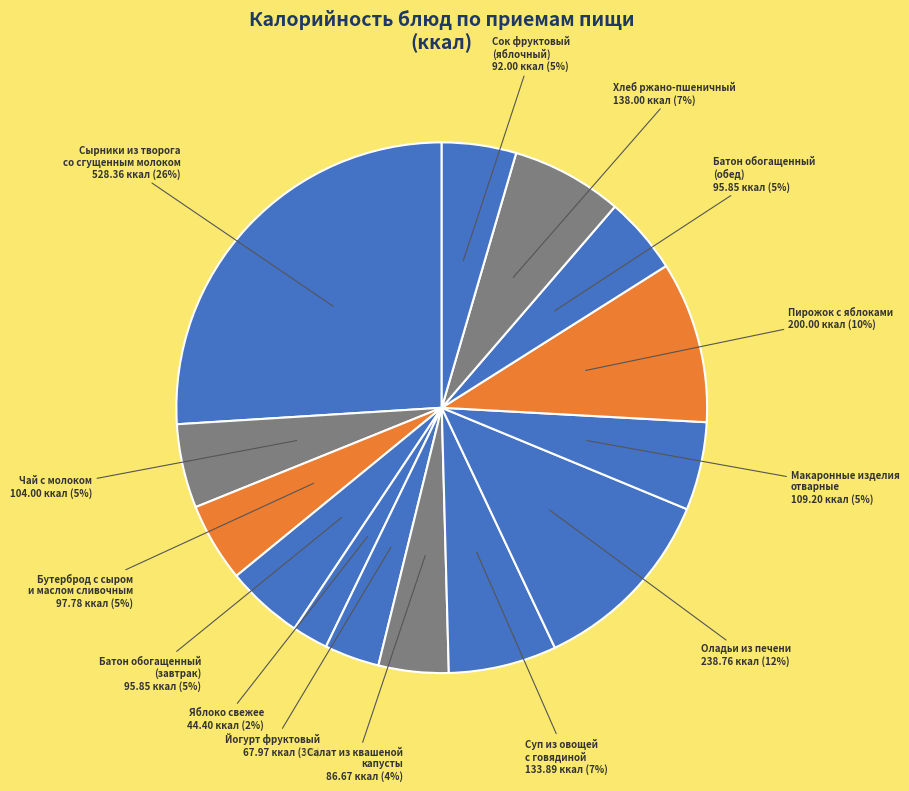

To the nearest percent, what is the difference between the Пирожок с яблоками and Яблоко свежее slice percentages?

8%